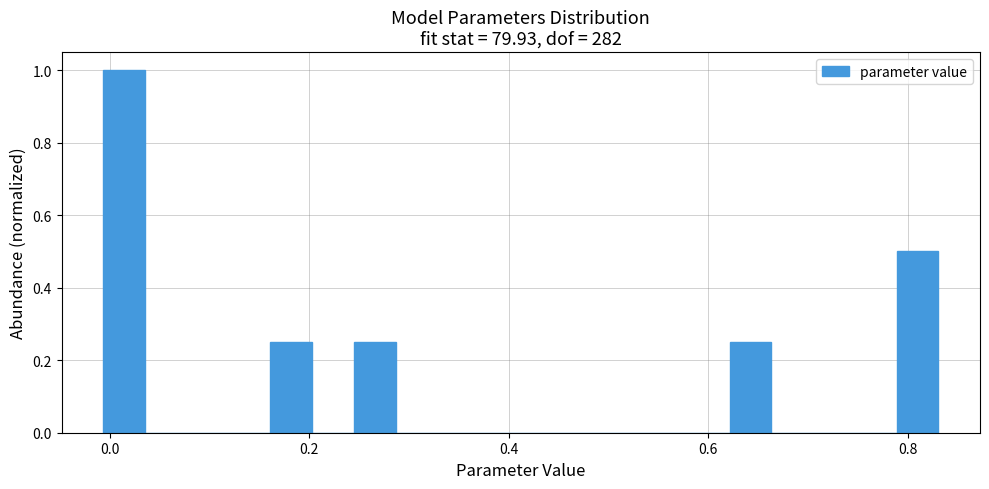

Around what value on the x-axis is the tallest bar? Give the approximate position of its centre, as read against the axis.

0.02